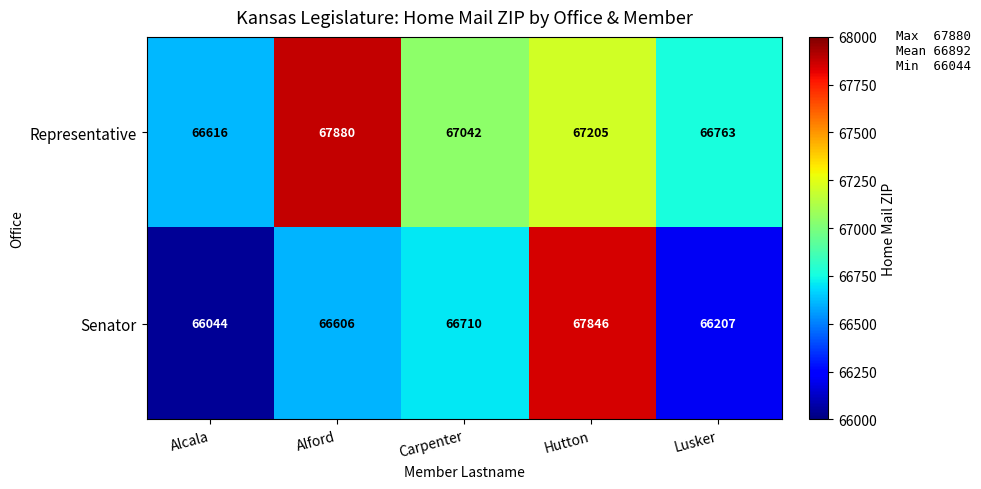

At which label does Representative reach its minimum?

Alcala